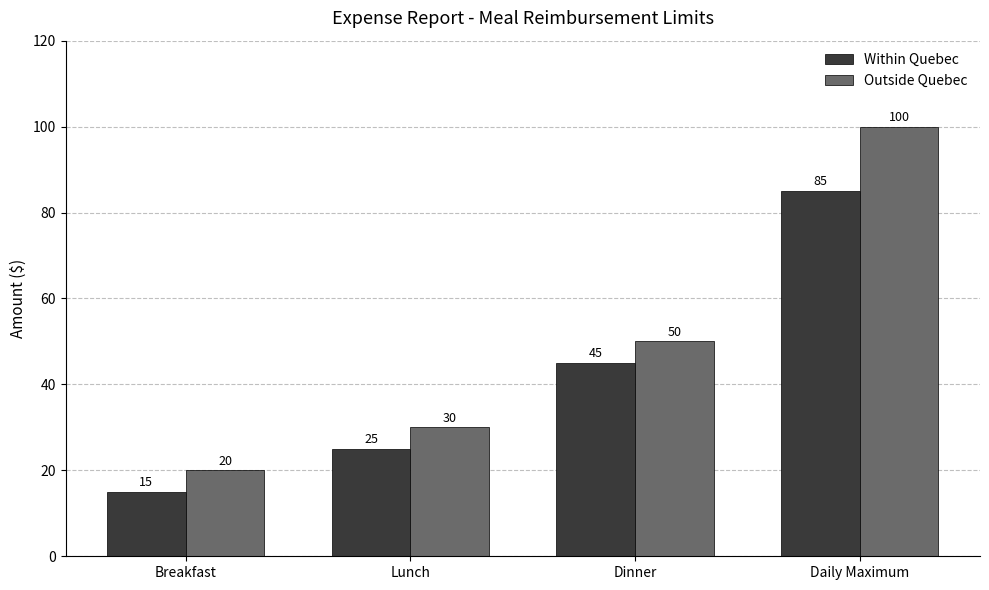

Rank the categories by Within Quebec value from highest to lowest.

Daily Maximum, Dinner, Lunch, Breakfast